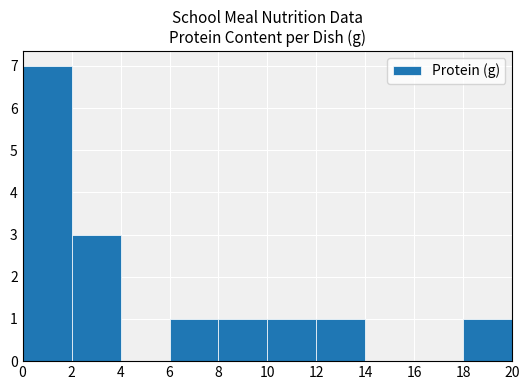

What is the height of the bar covering 0 to 2 on the x-axis? The values are not printed on the chart, so give them approximately, as read against the axis.

7